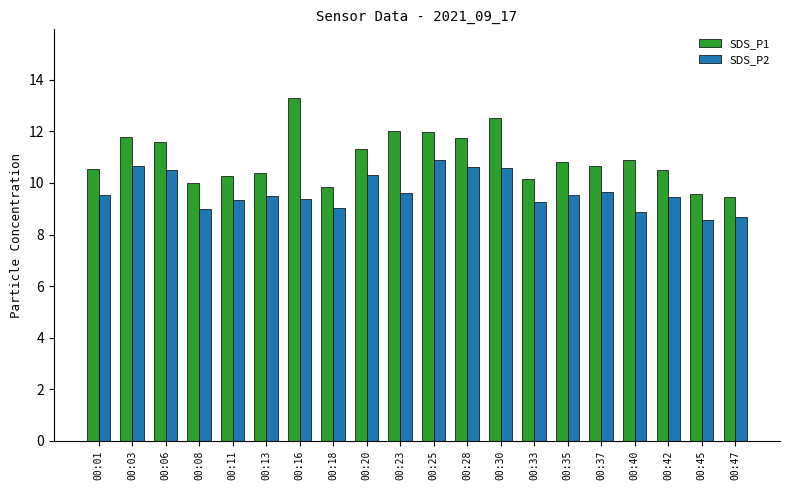

List the series in order of their overall mean, lowest first.

SDS_P2, SDS_P1